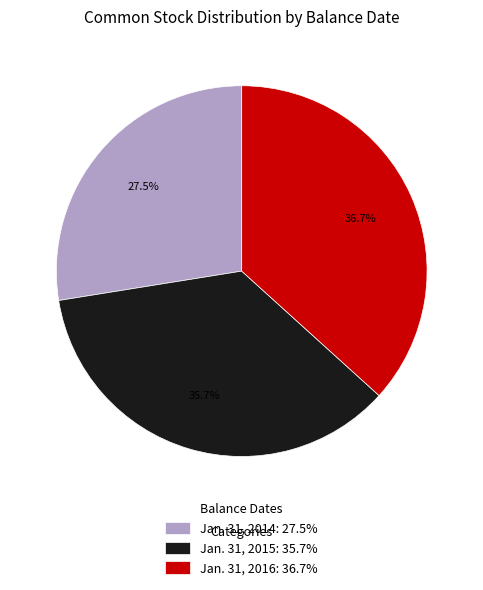

Is it true that Jan. 31, 2015 is 36% of the pie?

True